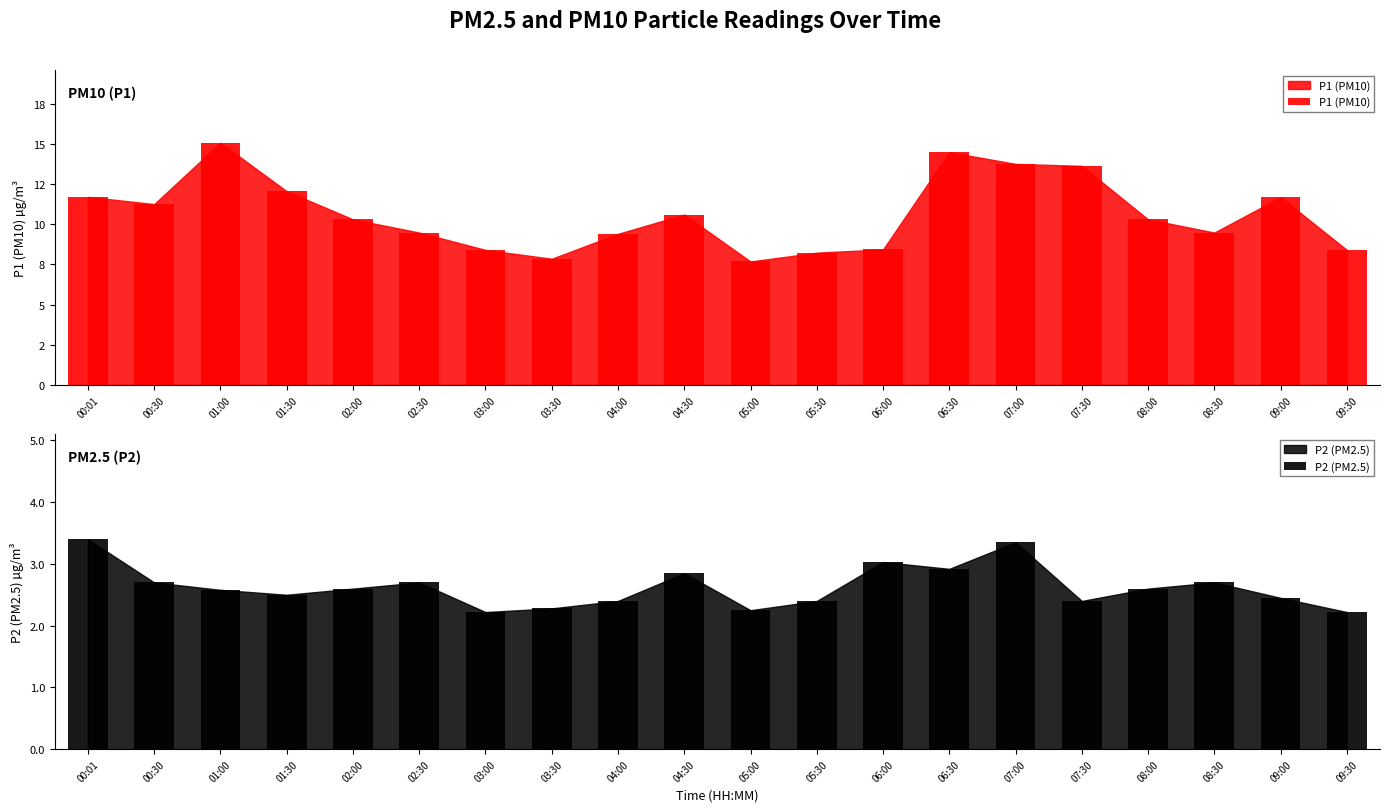

The P1 (PM10) series shows 10.3 at 02:00. True or false?

True